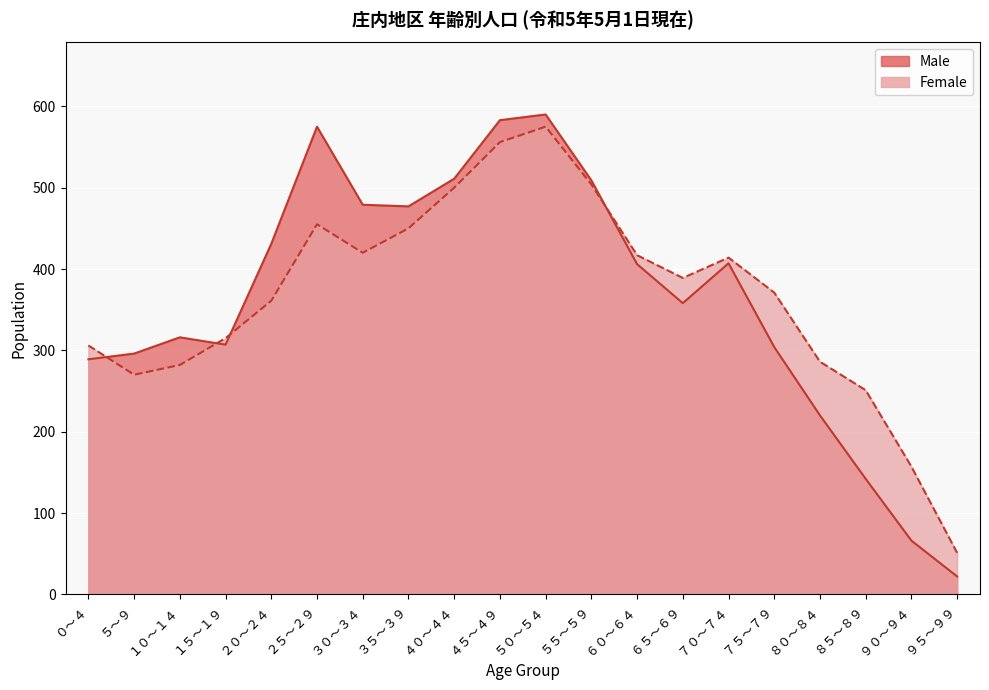

Rank the categories by Female value from lowest to highest.

９５～９９, ９０～９４, ８５～８９, ５～９, １０～１４, ８０～８４, ０～４, １５～１９, ２０～２４, ７５～７９, ６５～６９, ７０～７４, ６０～６４, ３０～３４, ３５～３９, ２５～２９, ４０～４４, ５５～５９, ４５～４９, ５０～５４